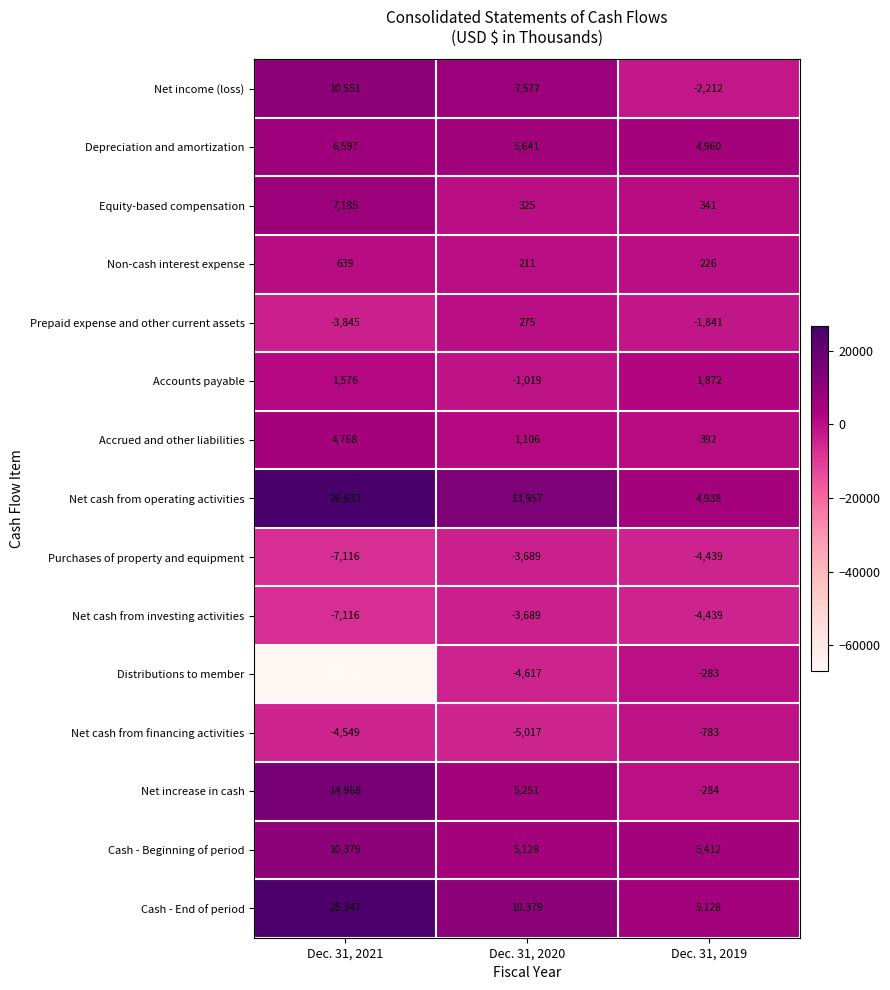

What is the average value of the Cash - Beginning of period series?

6973